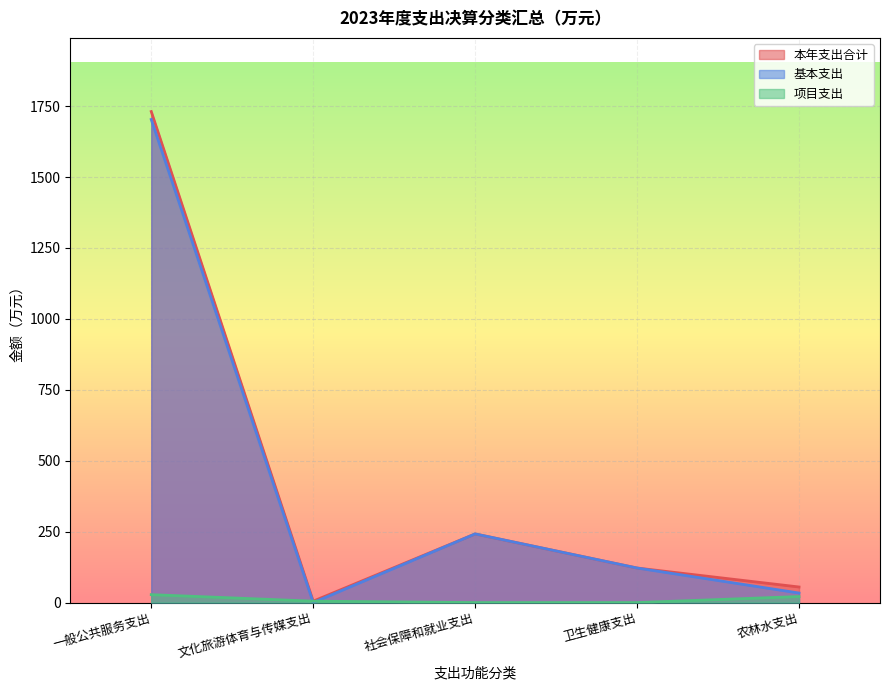

Which series has the largest total across all categories?

本年支出合计